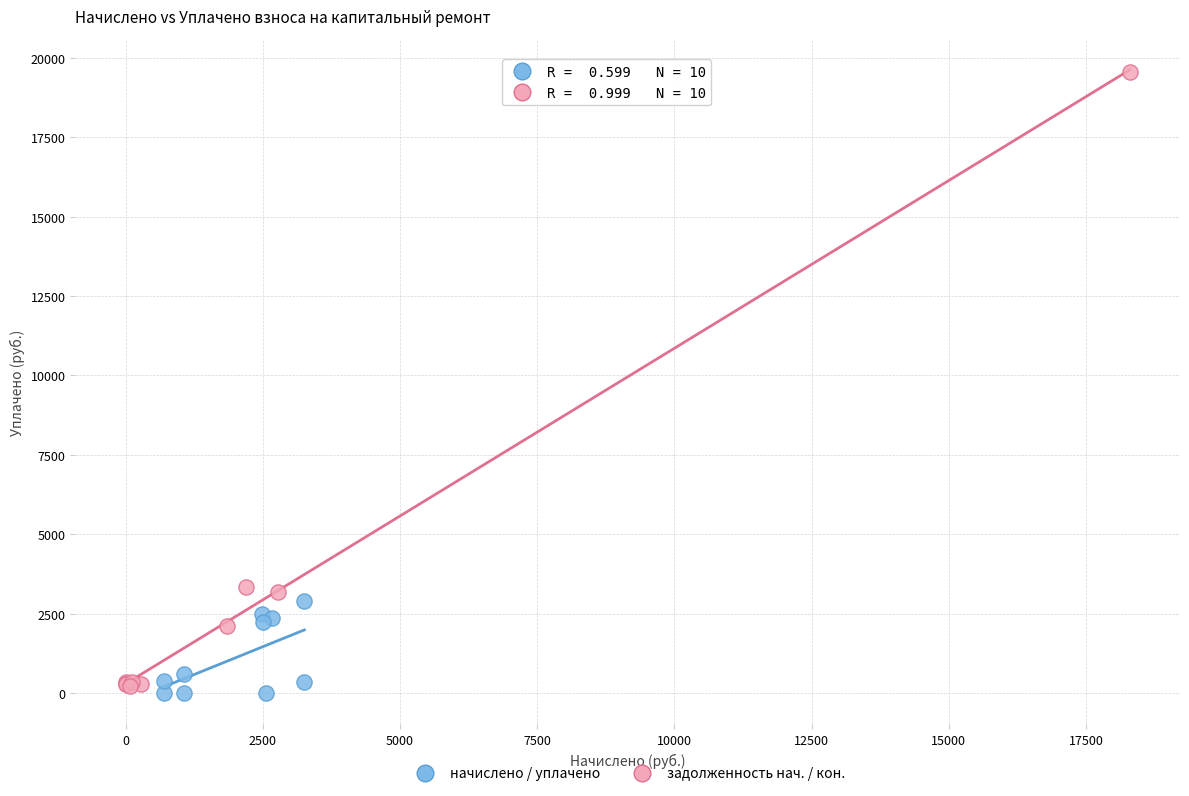

Which series reaches the maximum Y coordinate?

задолженность нач. / кон.